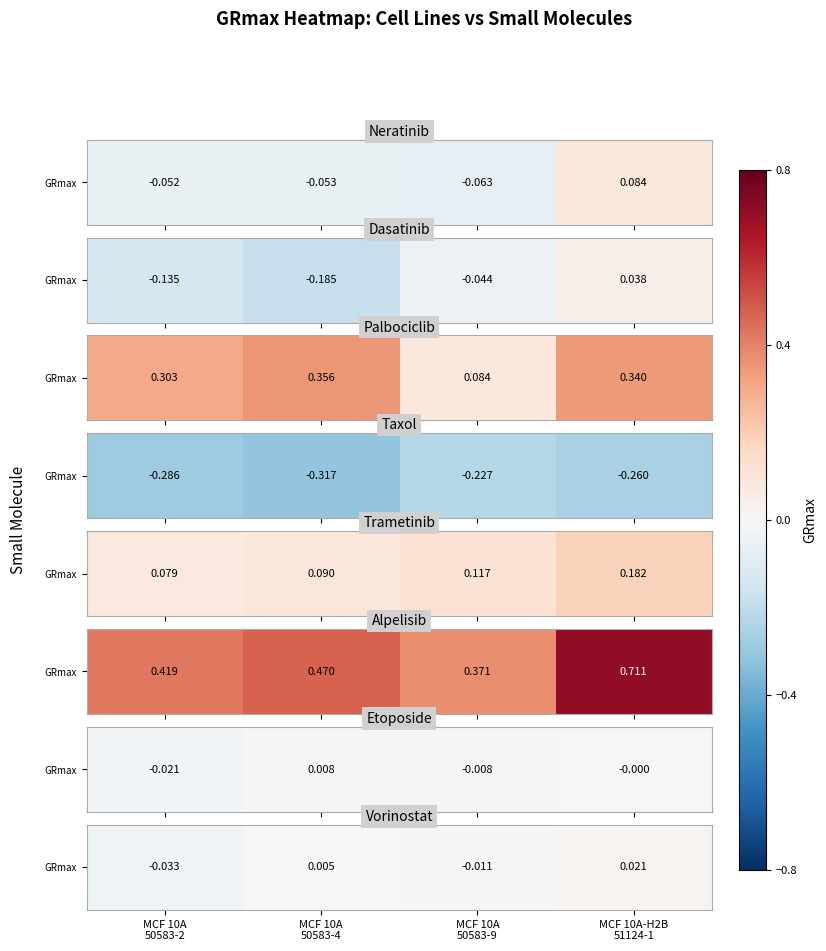

Count the number of data series in this chart.

1